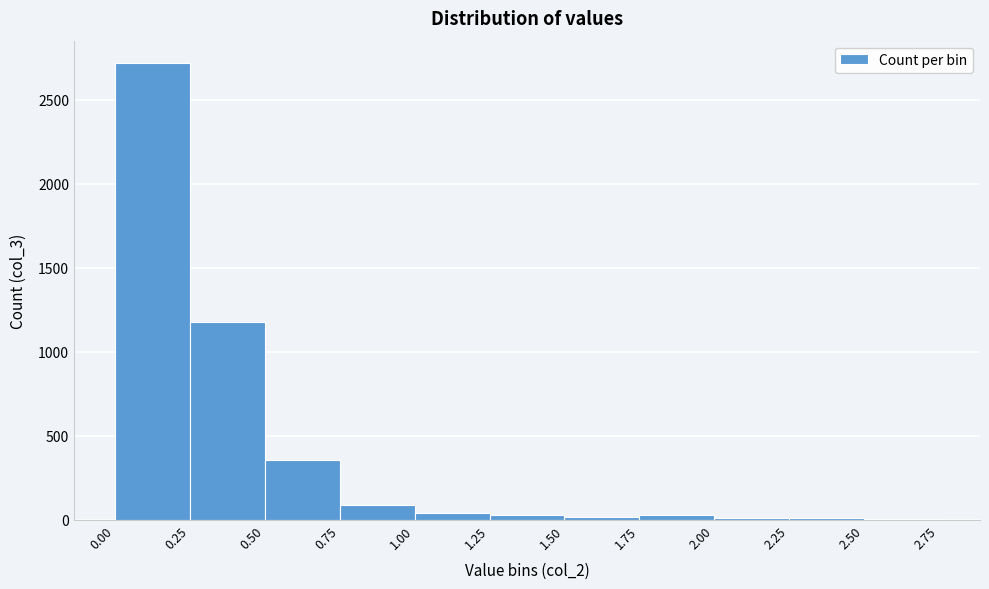

What is the height of the bar covering 0.00 to 0.25 on the x-axis? The values are not printed on the chart, so give them approximately, as read against the axis.

2700